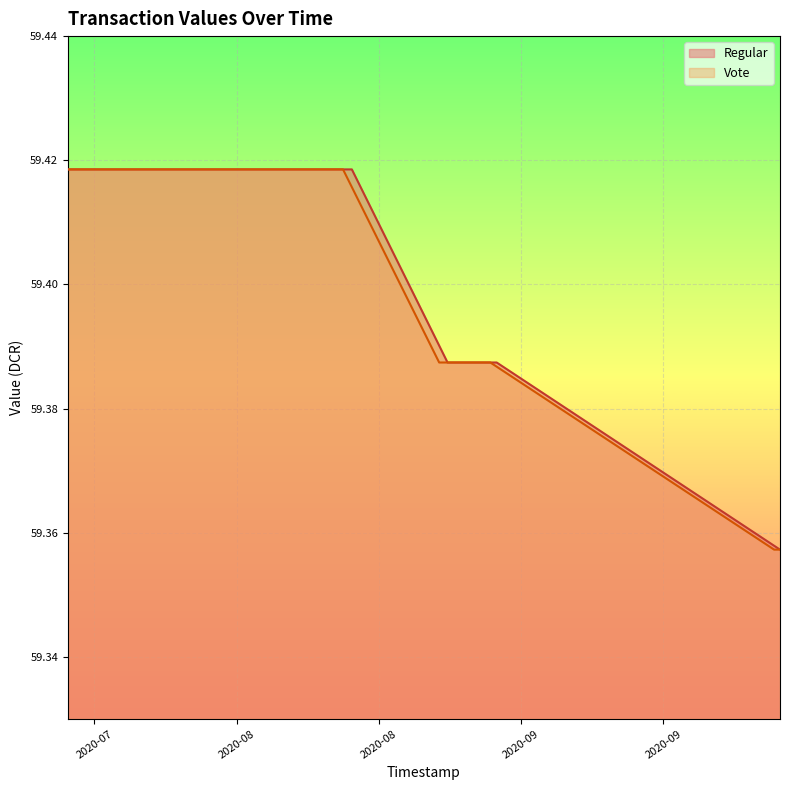

How many series are shown in this chart?

2